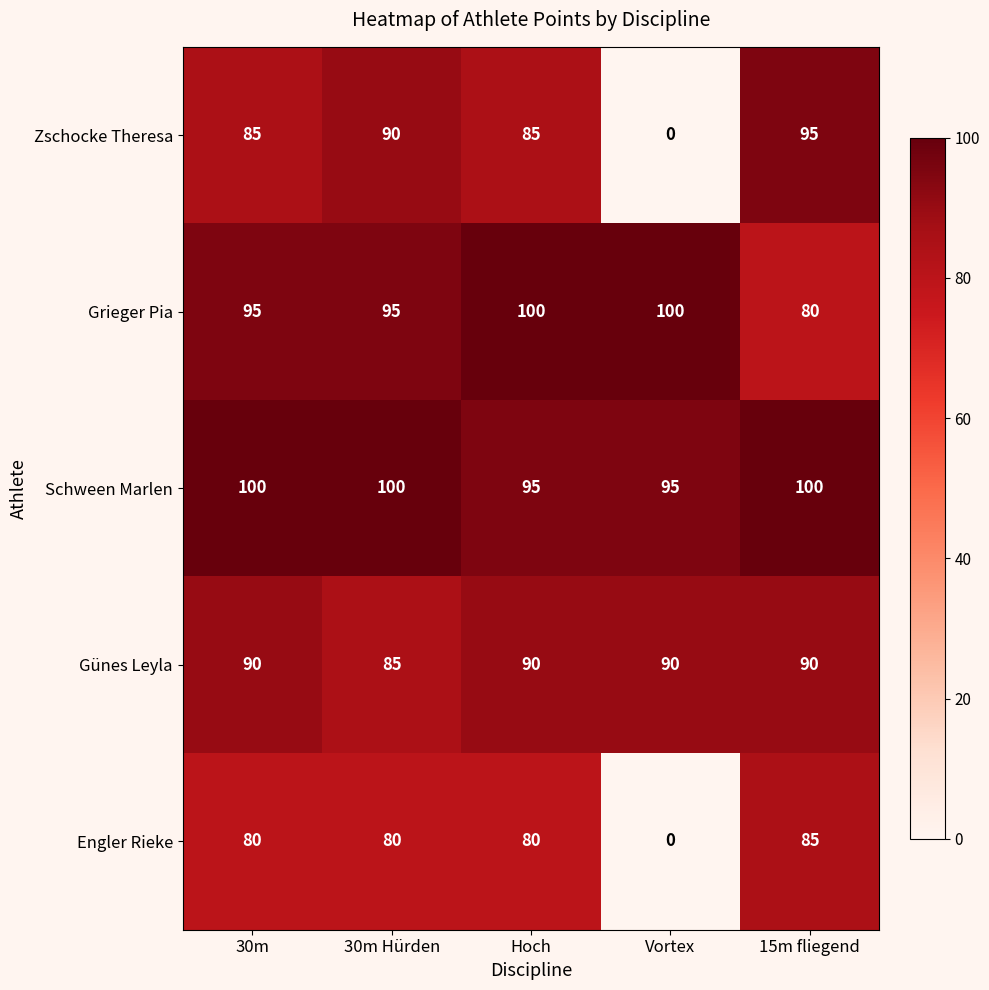

The Engler Rieke series shows 80 at 30m Hürden. True or false?

True